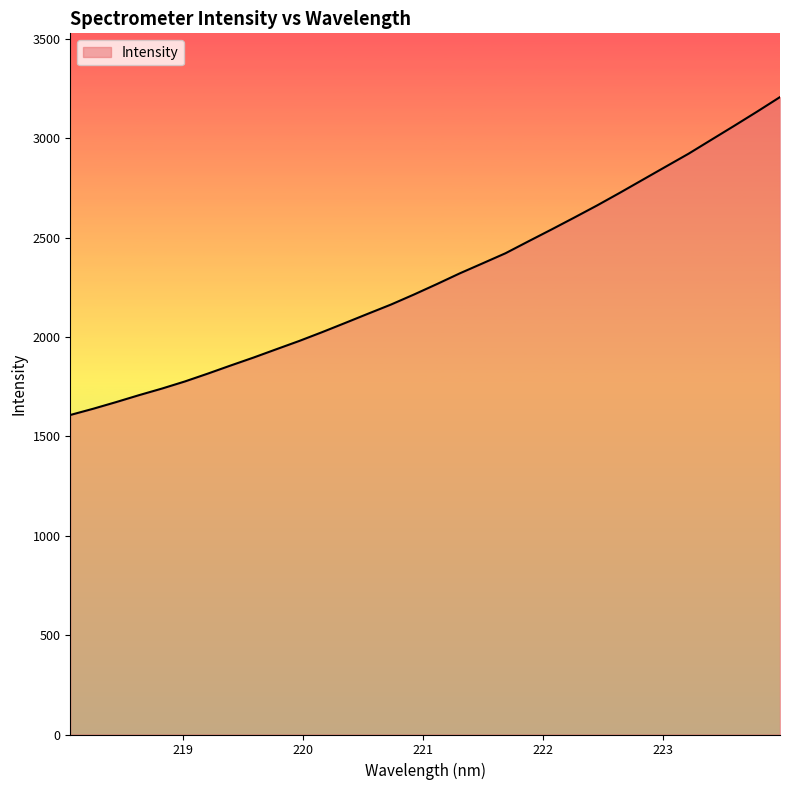

What is the maximum value shown in the chart?

3207.5